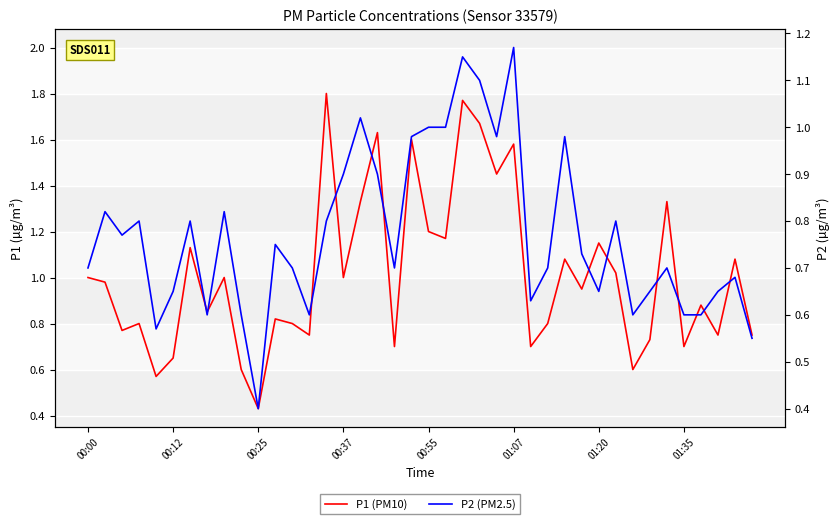

What is the sum of all P2 values?

30.8